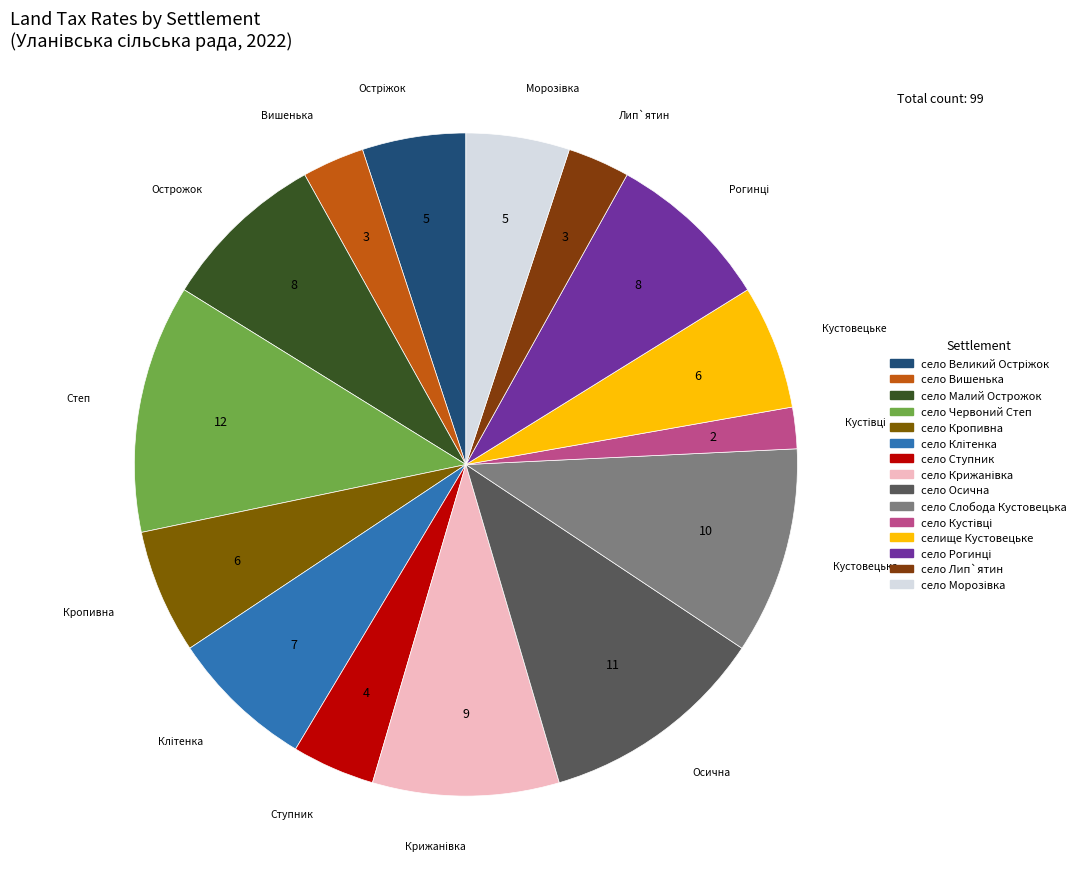

The село Лип`ятин slice represents 12% of the pie. True or false?

False